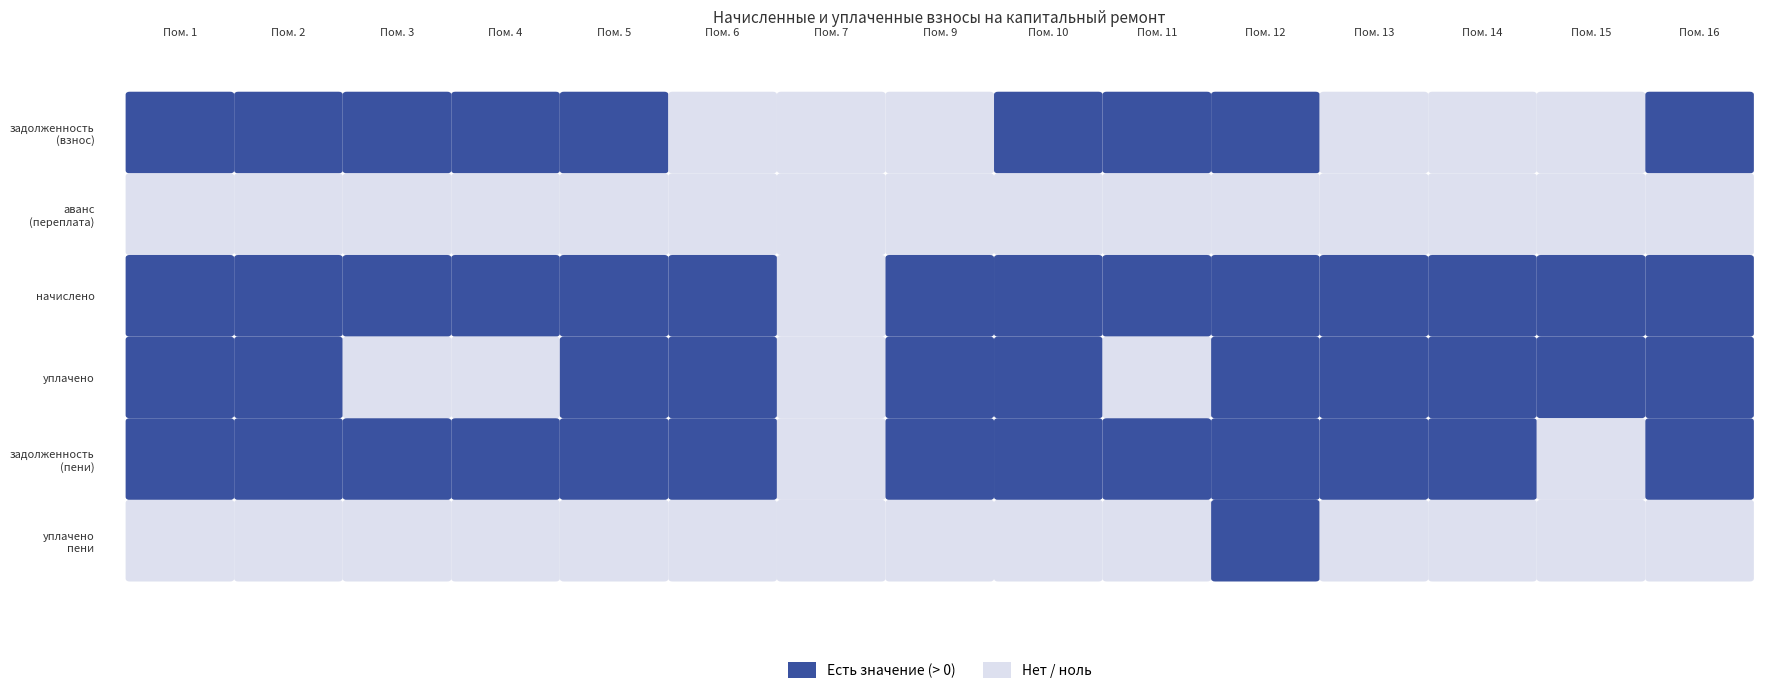

Is the value of задолженность
(пени) at 2 greater than the value of уплачено at 3?

Yes